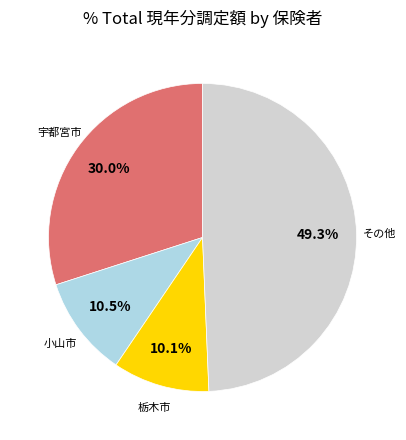

To the nearest percent, what is the difference between the largest and smallest slice percentages?

39%